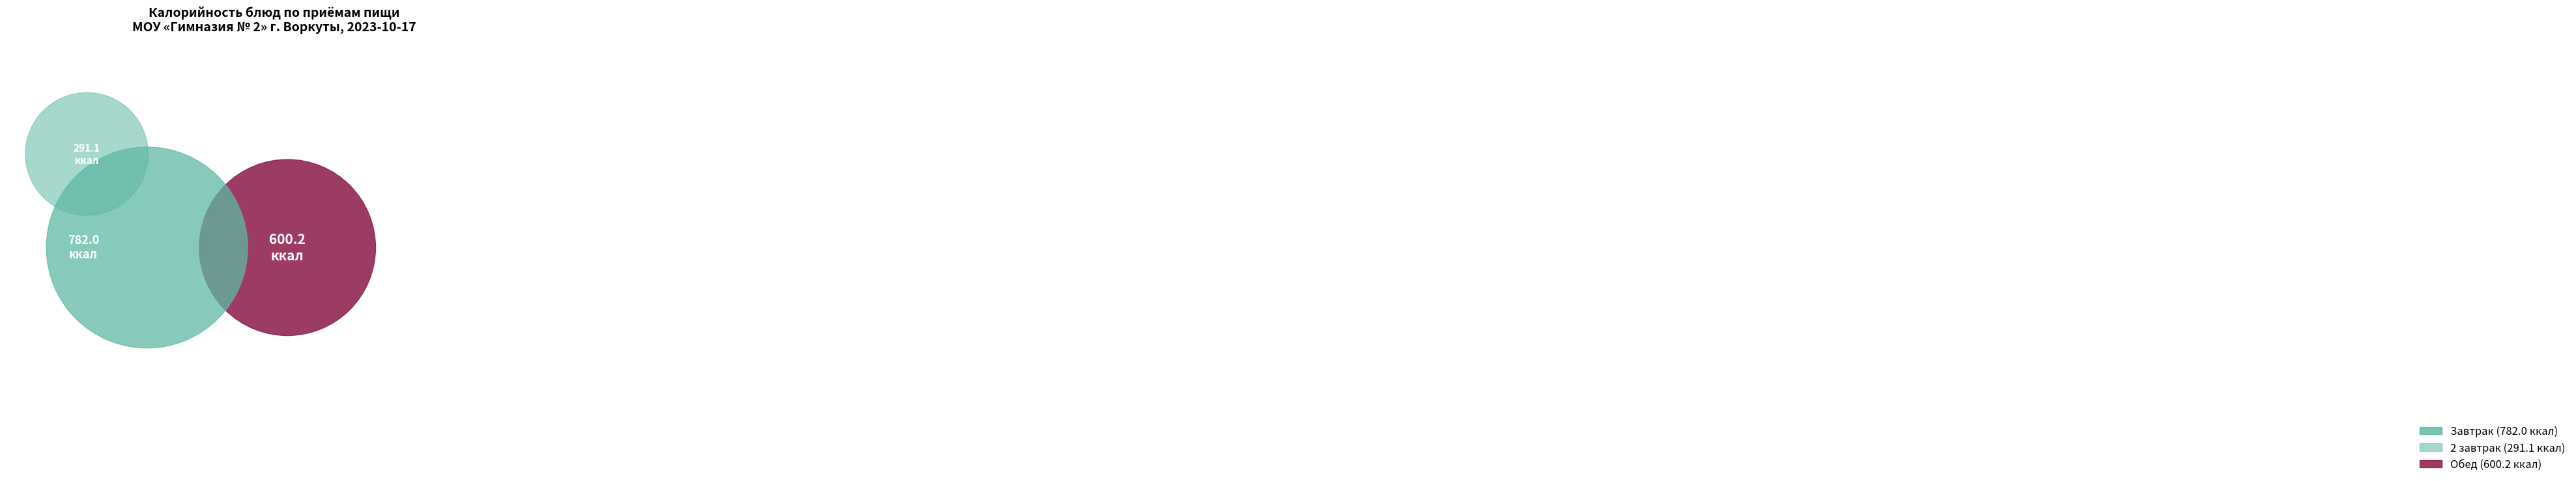

Is there a majority slice in this chart?

No